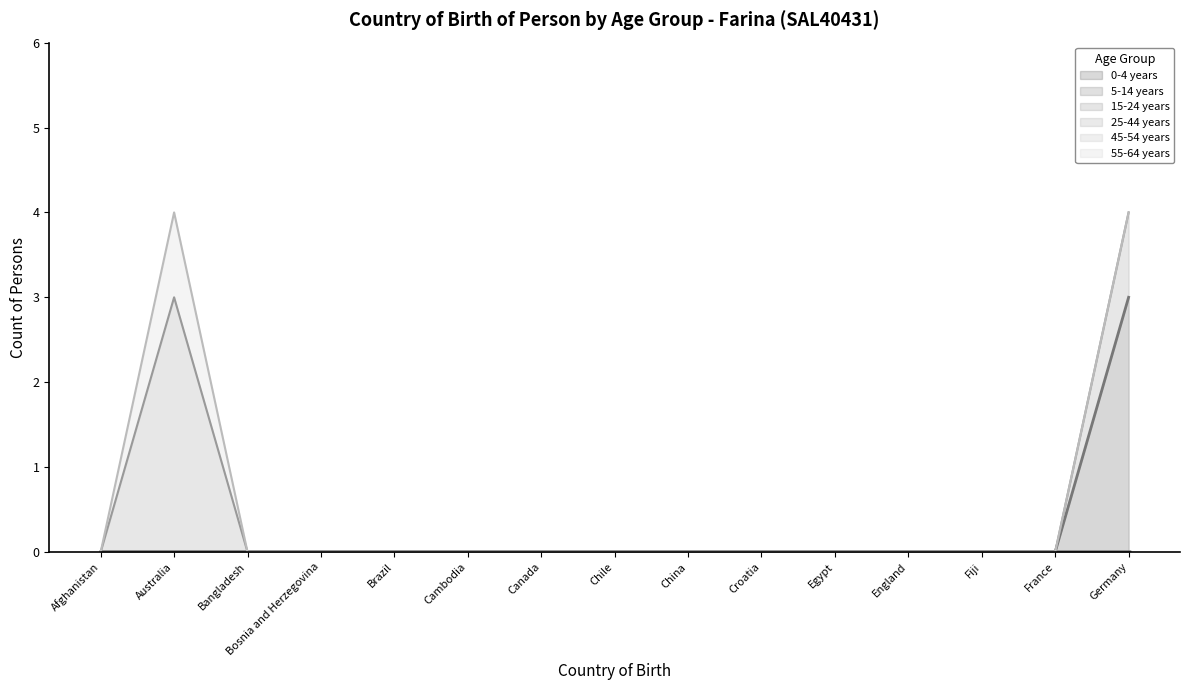

Is the value of 45-54 years at Fiji greater than the value of 25-44 years at Germany?

No